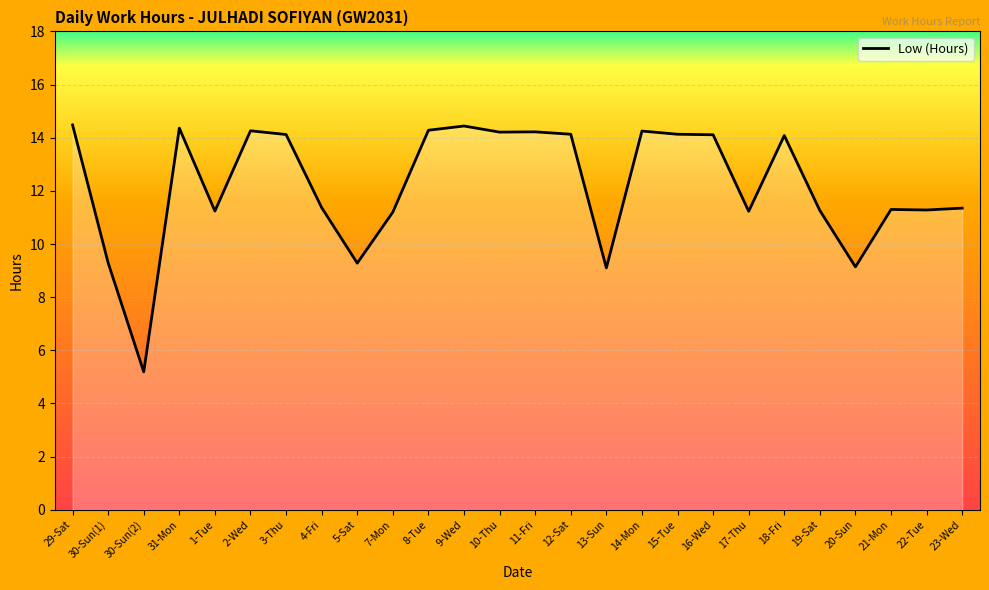

What is the change in value from 18-Fri to 23-Wed?

-2.7